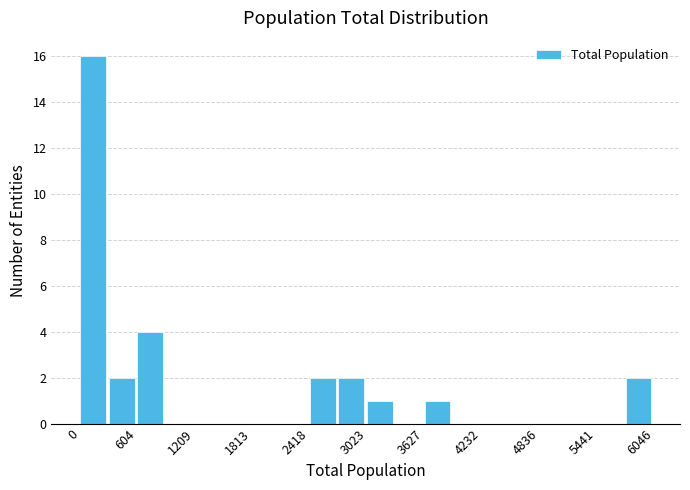

Read against the x-axis, roughly where is the centre of the tallest bar?

100